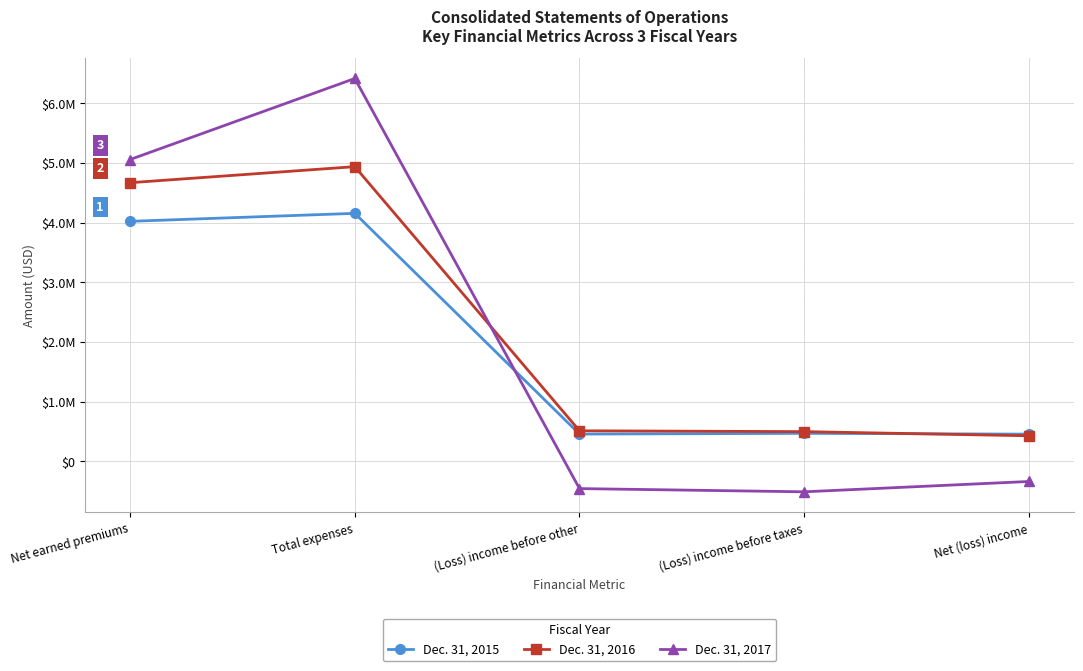

What is the difference between the Dec. 31, 2016 values at Total expenses and (Loss) income before taxes?

4436461